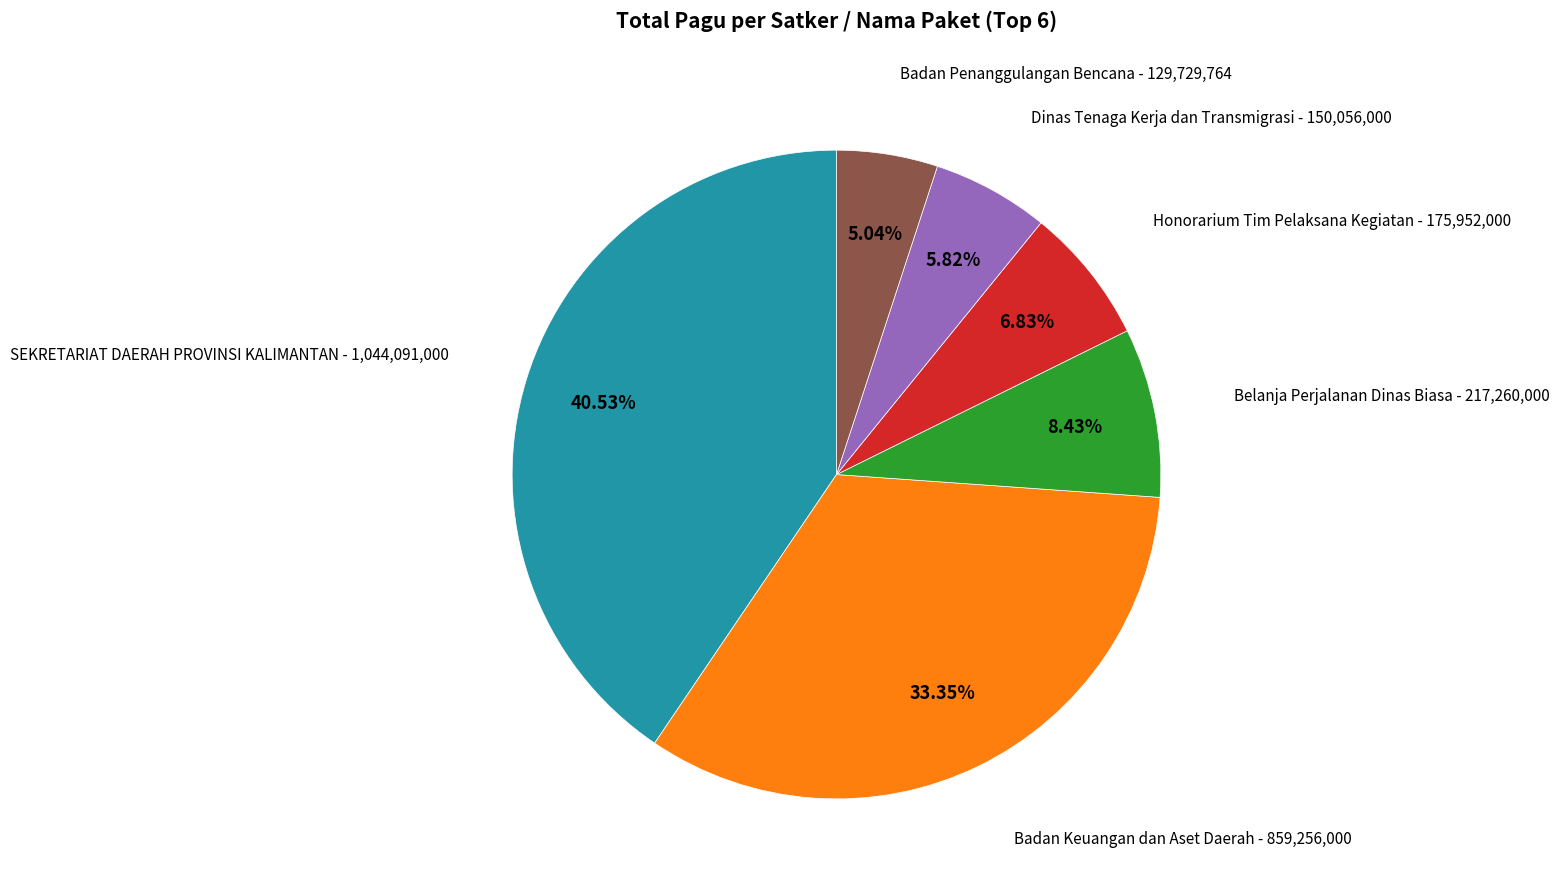

How many slices are in this pie chart?

6